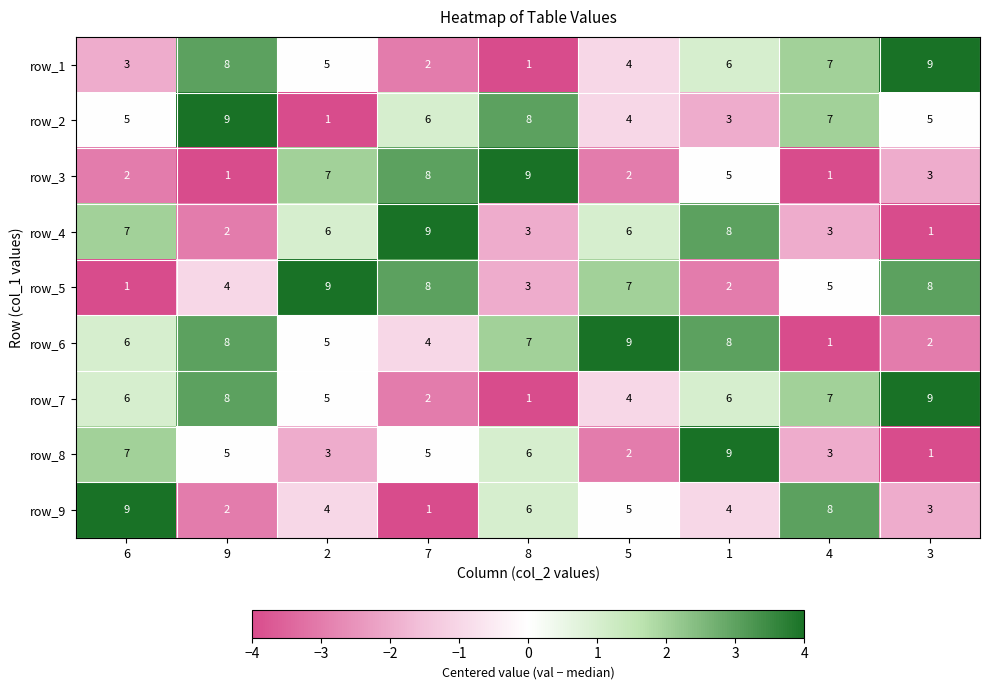

Is it true that row_9 equals 3 at 8?

False